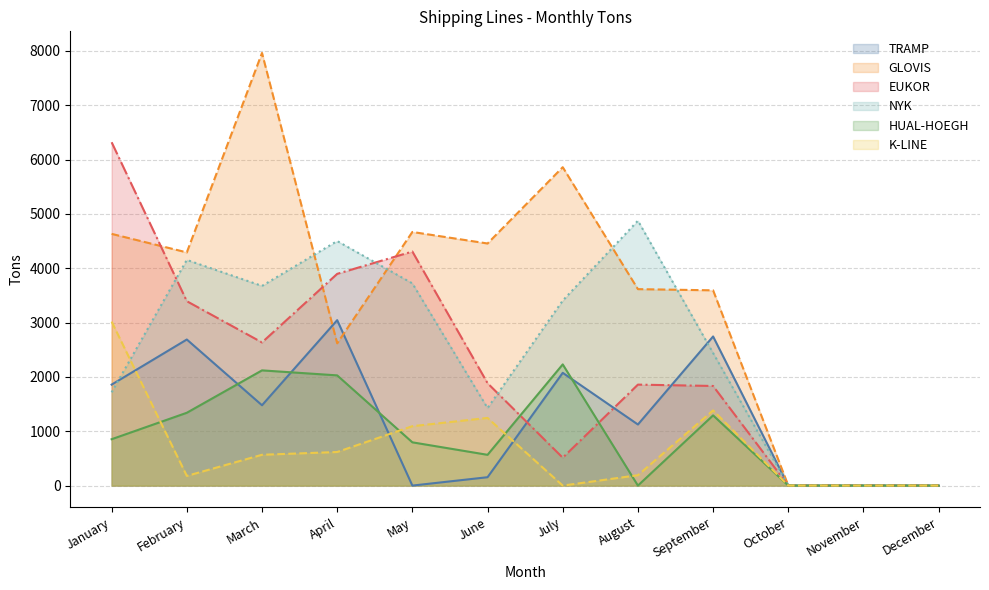

True or false: HUAL-HOEGH has a value of 740 at February.

False